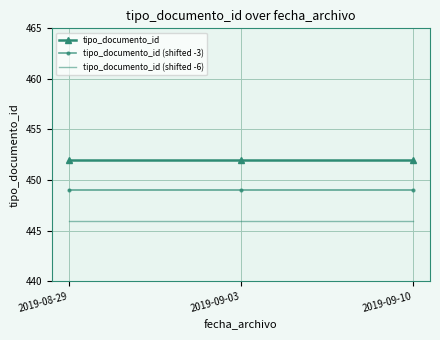

What is the greatest value displayed?

452